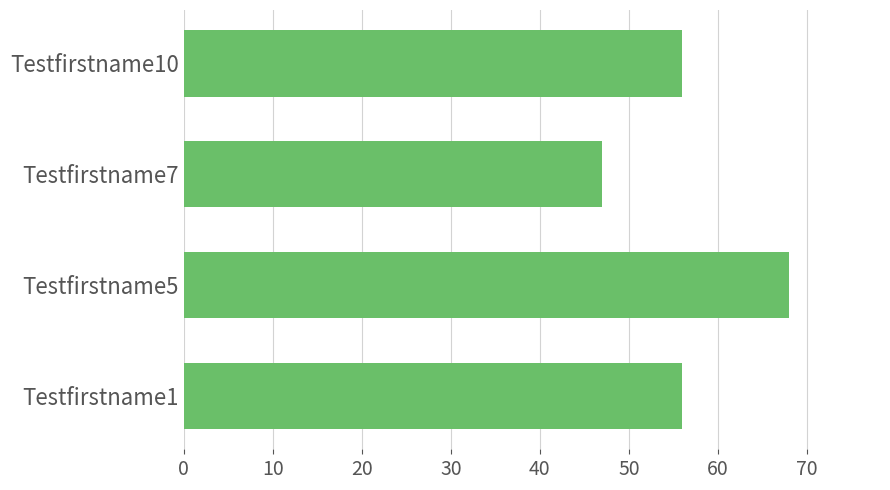

Which has a higher value, Testfirstname7 or Testfirstname5?

Testfirstname5